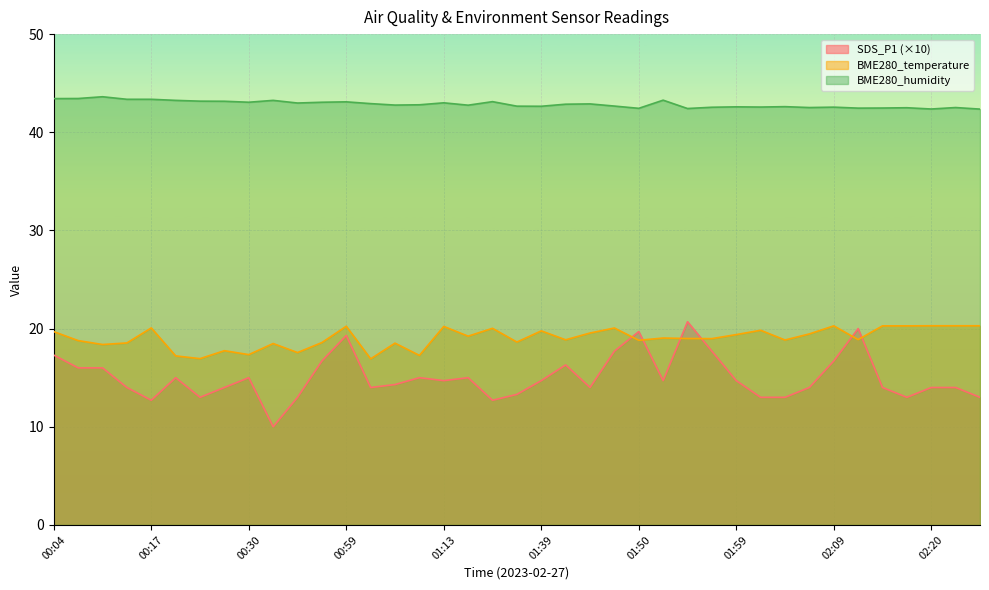

Where does the SDS_P1 series first go above 14?

00:04